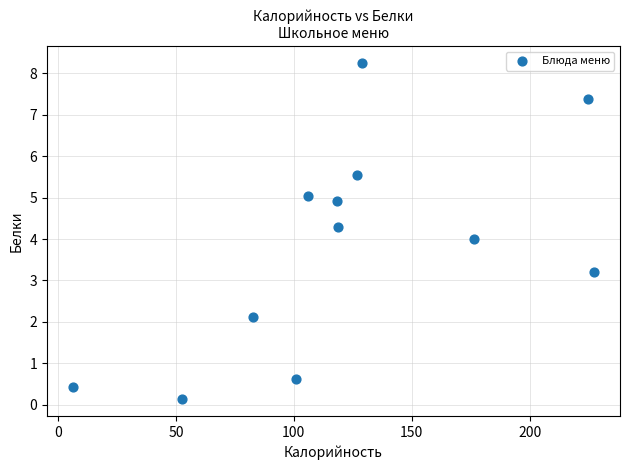

What is the range of Y values (max minus min)?

8.1